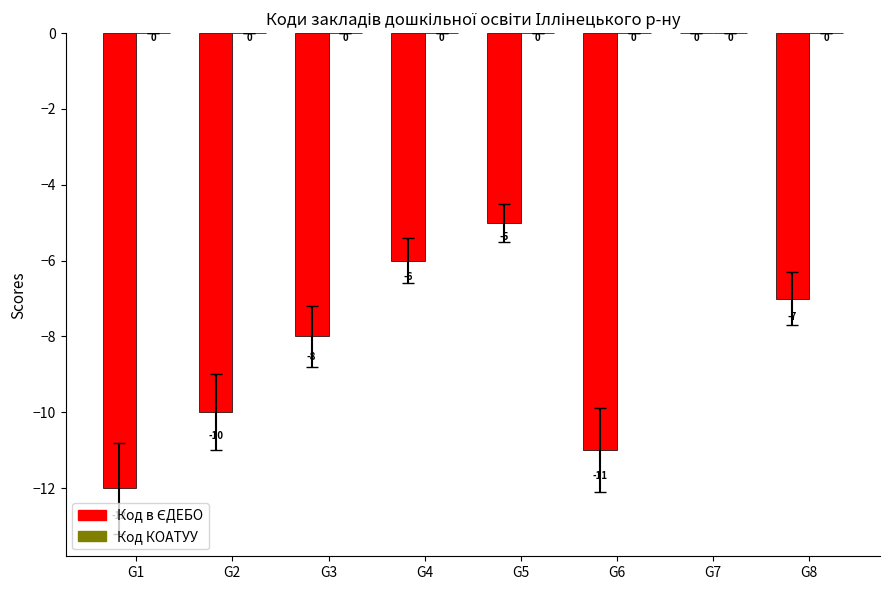

Between G2 and G4, which is larger?

G4